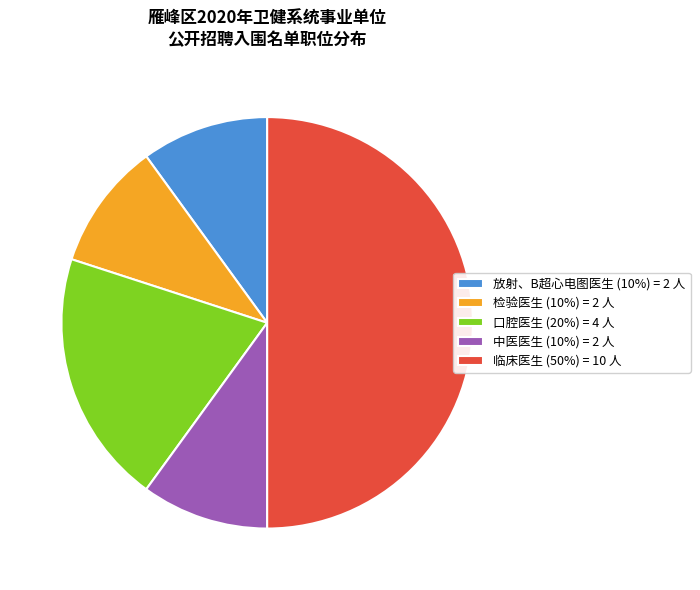

What is the ratio of the value at 临床医生 (50%) = 10 人 to the value at 放射、B超心电图医生 (10%) = 2 人?

5.0